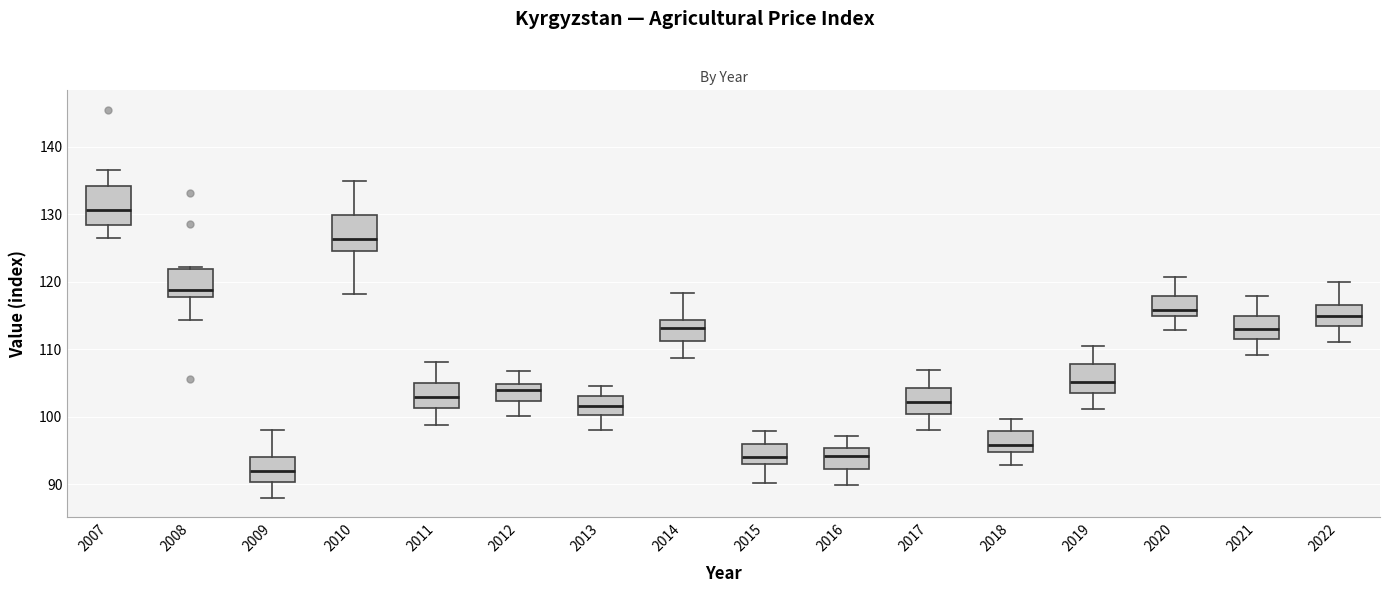

Where does the lower whisker of the box at x = 2013 end on the y-axis? The values are not printed on the chart, so give them approximately, as read against the axis.

98